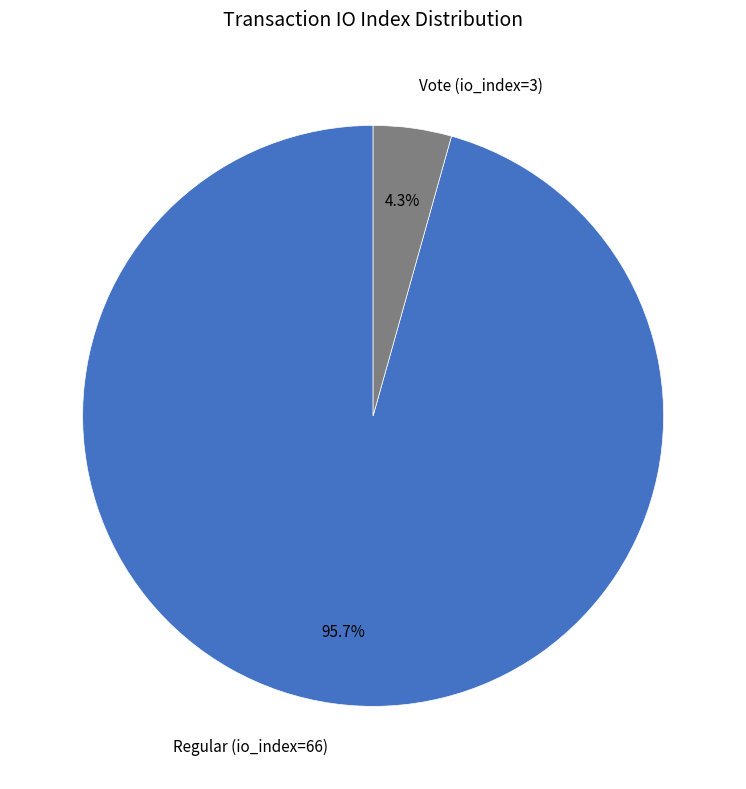

True or false: Vote (io_index=3) accounts for 4% of the total.

True